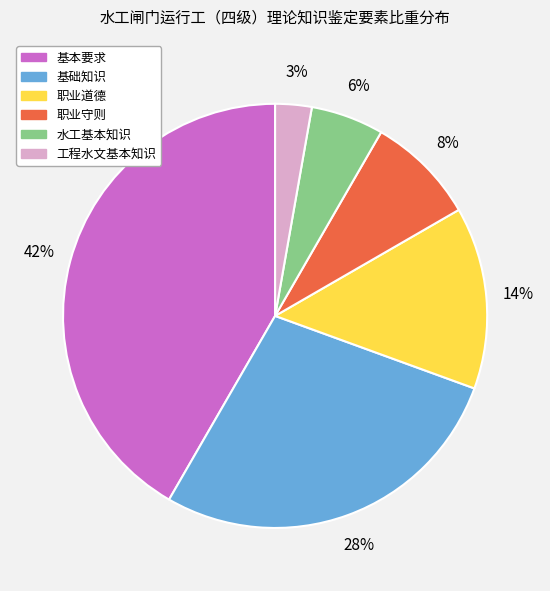

How many slices are in this pie chart?

6